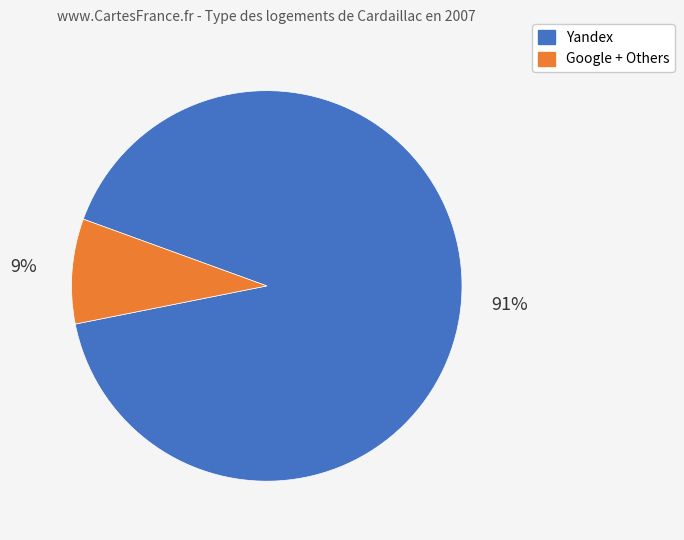

Does any single category account for the majority?

Yes